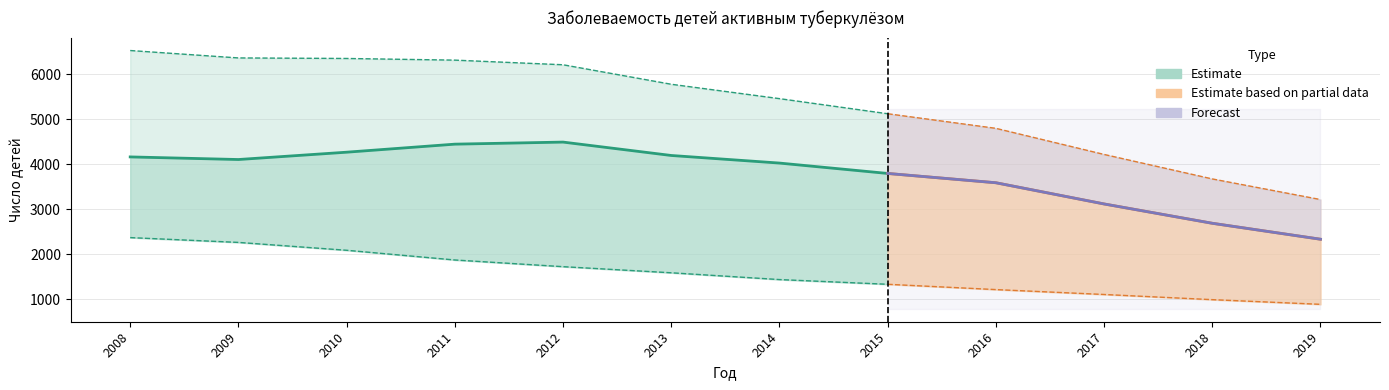

The 0-14 лет series shows 7074 at 2012. True or false?

False